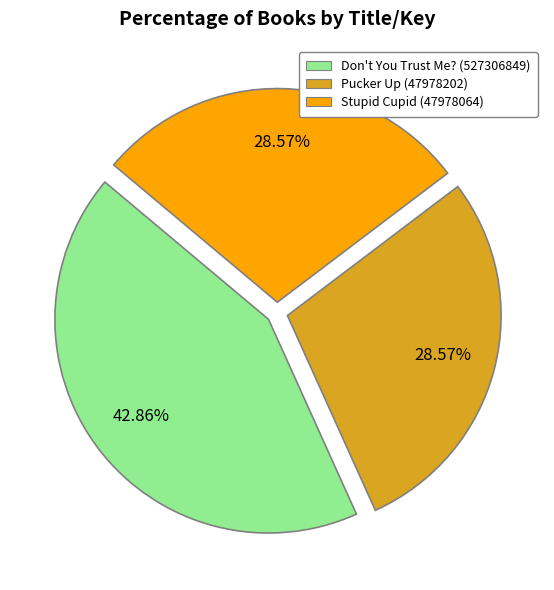

Does Stupid Cupid (47978064) account for over 50% of the chart?

No